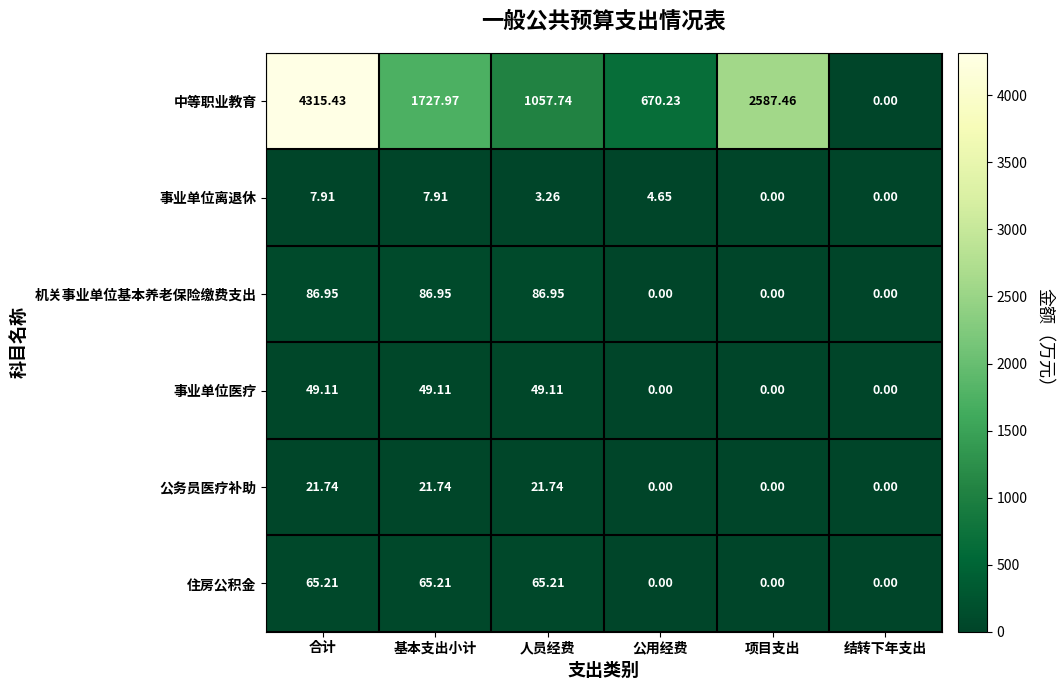

List the series in order of their peak value, lowest first.

事业单位离退休, 公务员医疗补助, 事业单位医疗, 住房公积金, 机关事业单位基本养老保险缴费支出, 中等职业教育